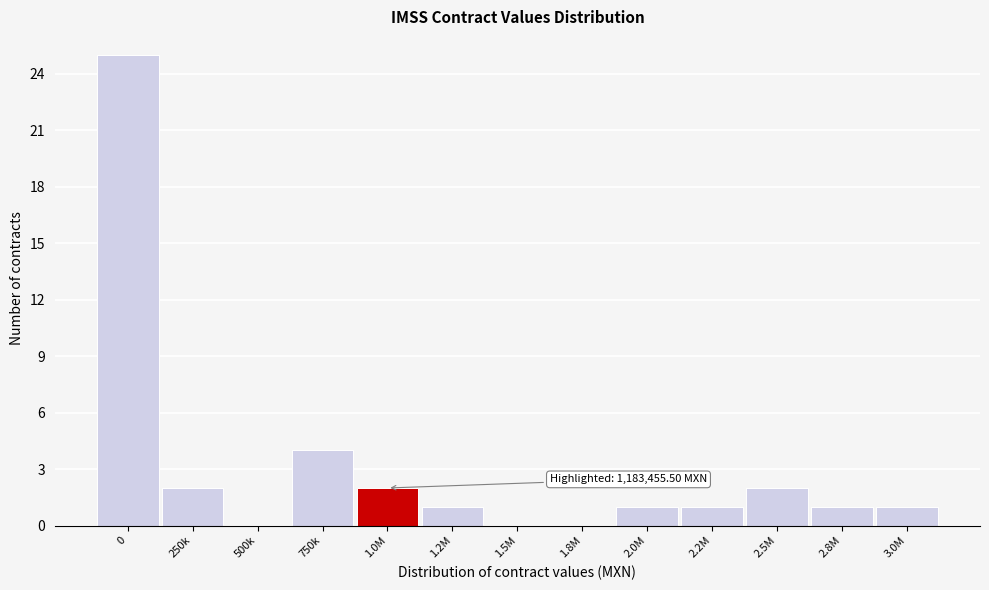

Reading right to left, list all the values displayed in this chart.

3.0M=1	2.8M=1	2.5M=2	2.2M=1	2.0M=1	1.8M=0	1.5M=0	1.2M=1	1.0M=2	750k=4	500k=0	250k=2	0=25